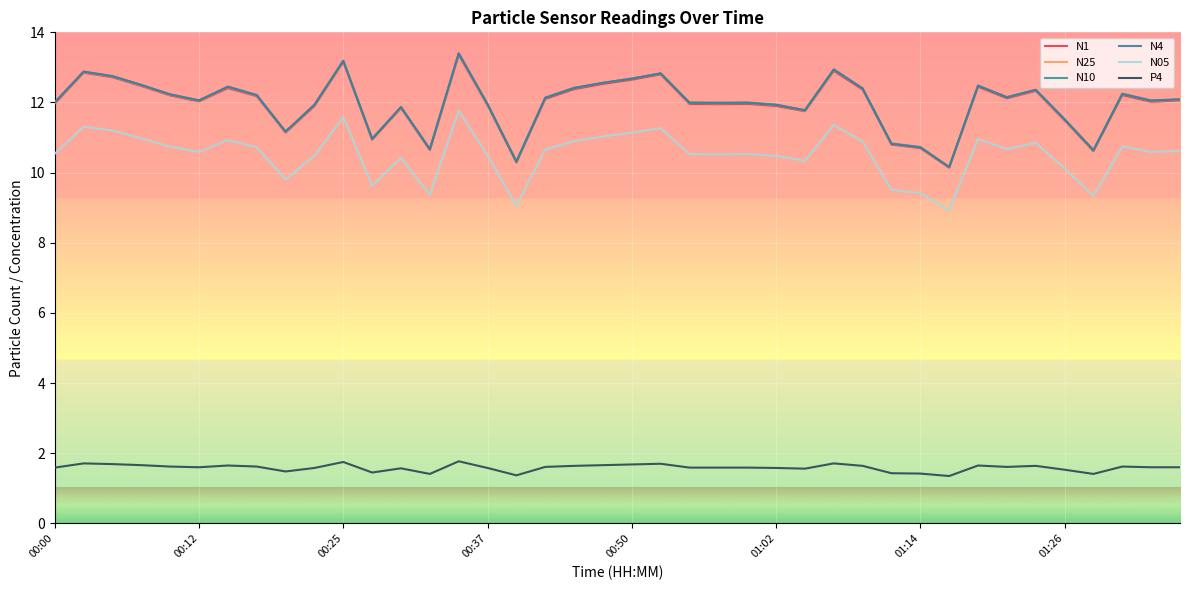

What is the maximum value shown in the chart?

13.4